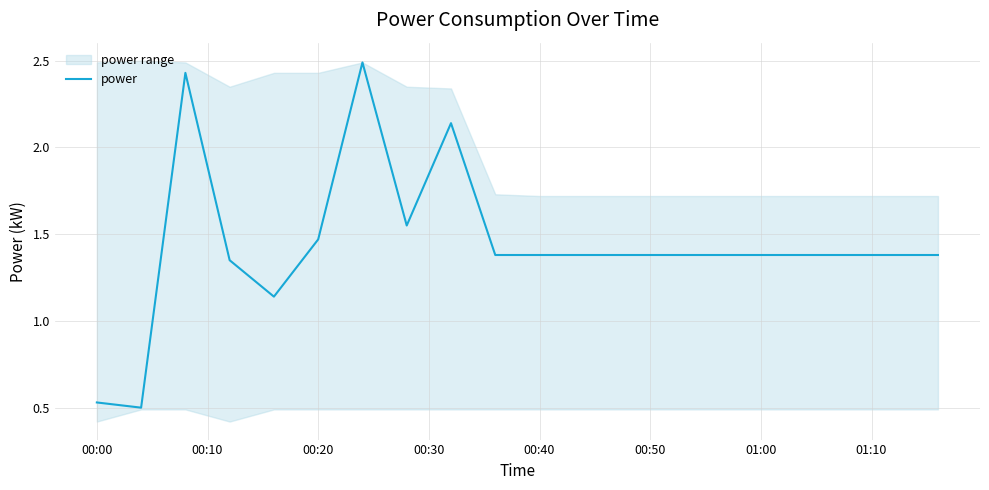

What is the maximum value for power?

2.5